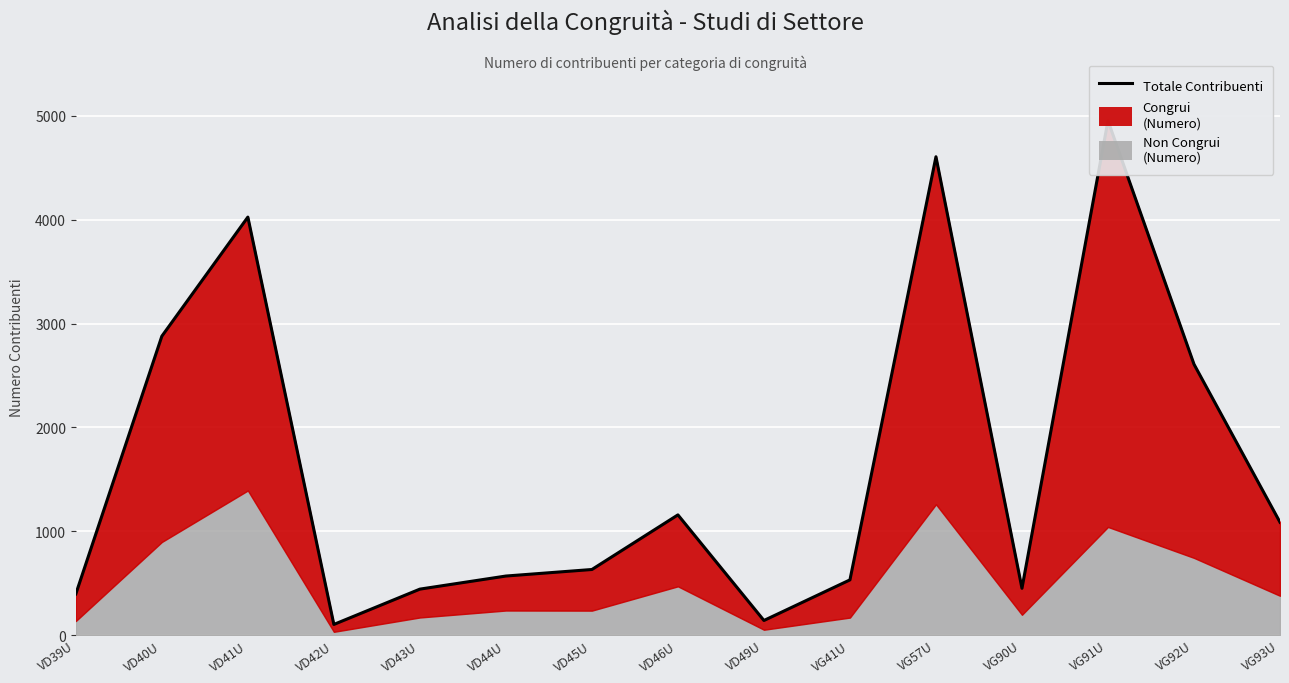

What is the greatest value displayed?

4954